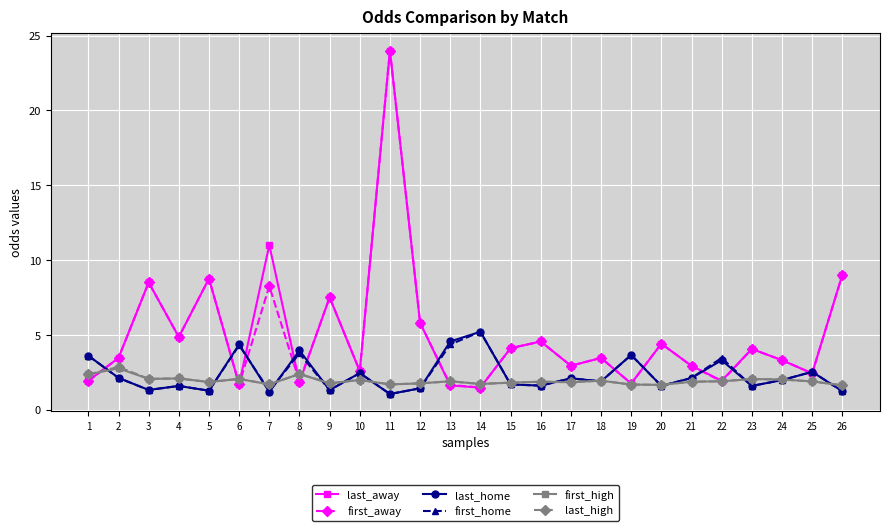

True or false: first_high has more than 2 points higher than both neighbors.

True